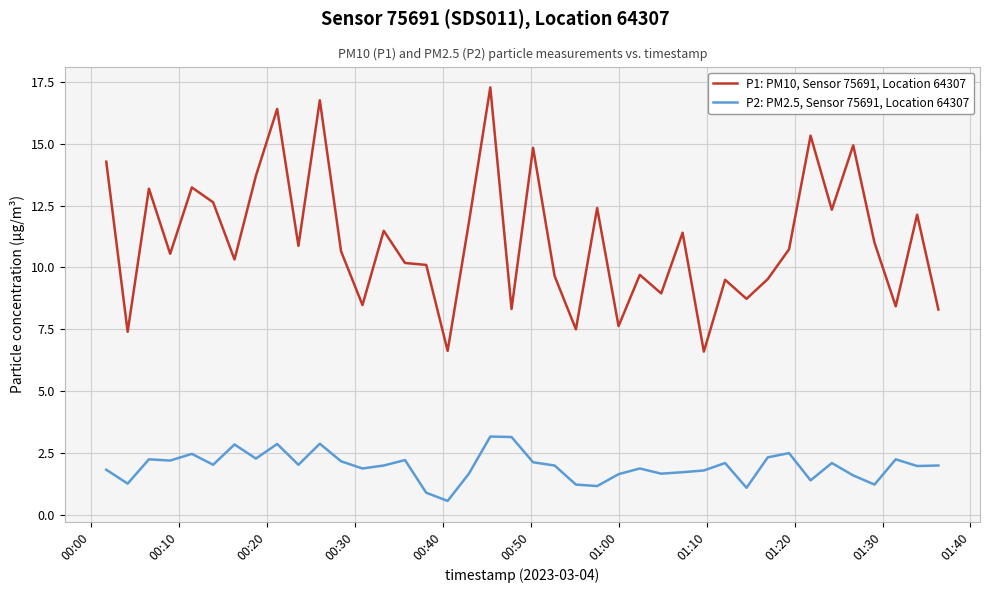

What is the maximum value for P1: PM10, Sensor 75691, Location 64307?

17.3